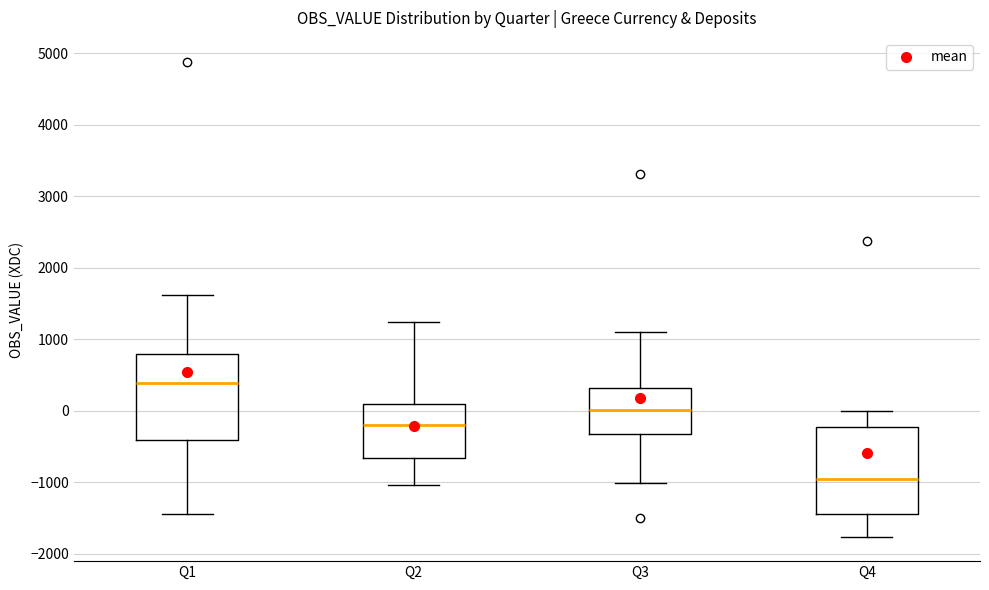

Where does the median line of the box for Q2 sit on the y-axis? The values are not printed on the chart, so give them approximately, as read against the axis.

-200